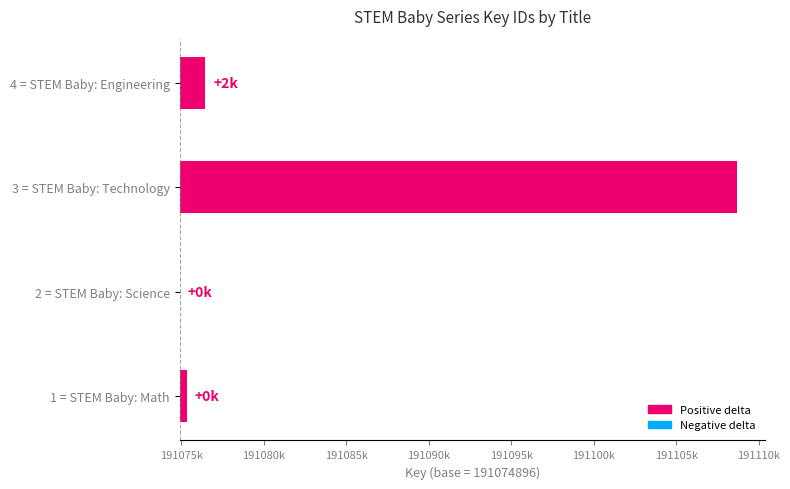

What is the change in value from 2 = STEM Baby: Science to 3 = STEM Baby: Technology?

+33792